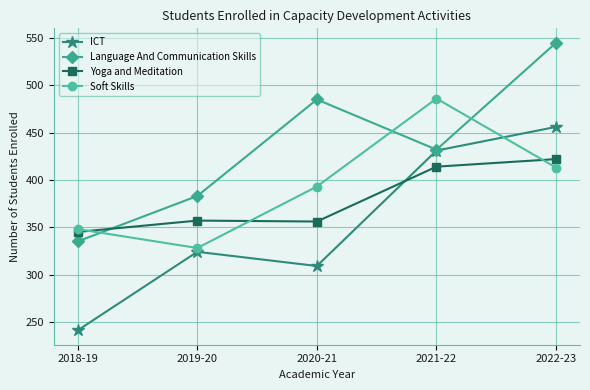

What position from the left is 2022-23?

5